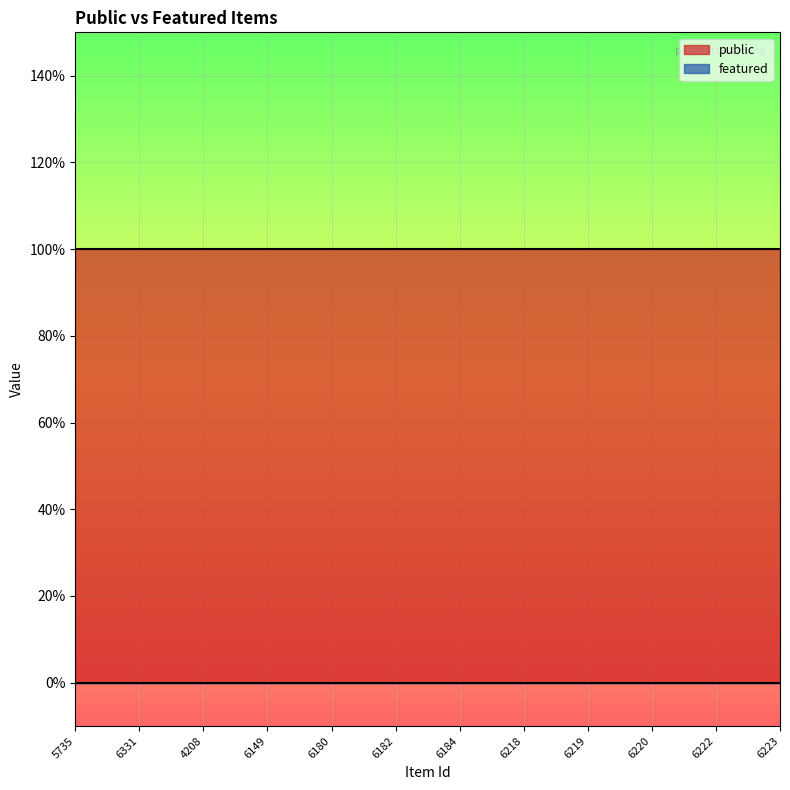

Rank the series at 6218 from highest to lowest value.

public, featured